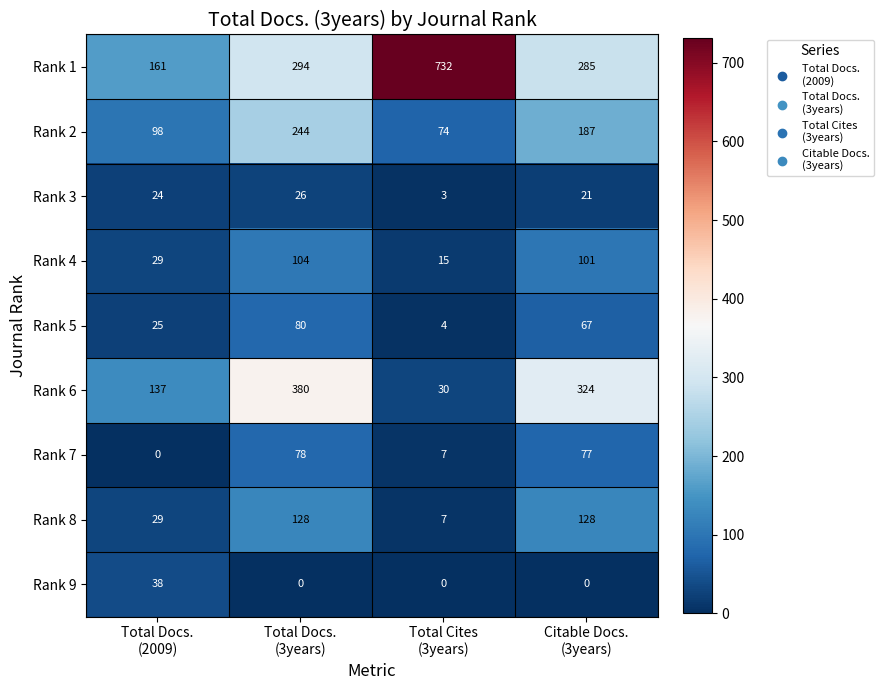

How many Rank 9 values are between 0 and 38?

4